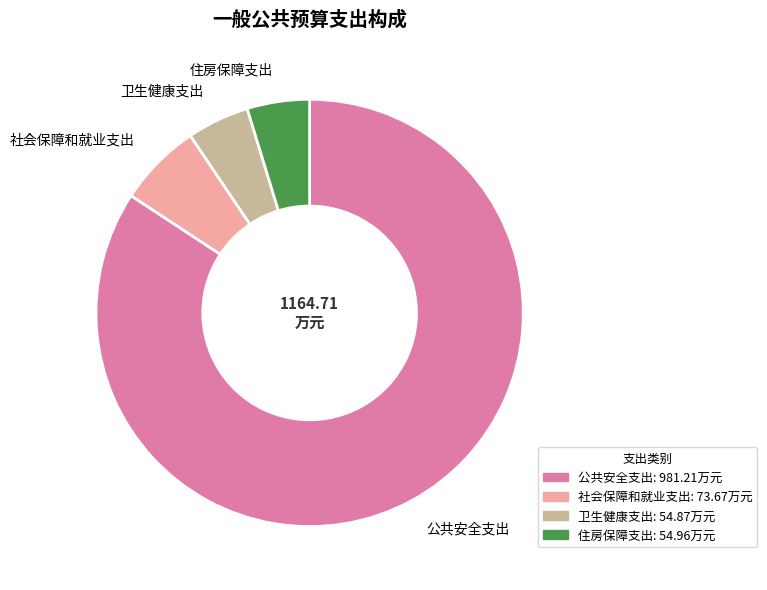

How many segments does this pie chart have?

4